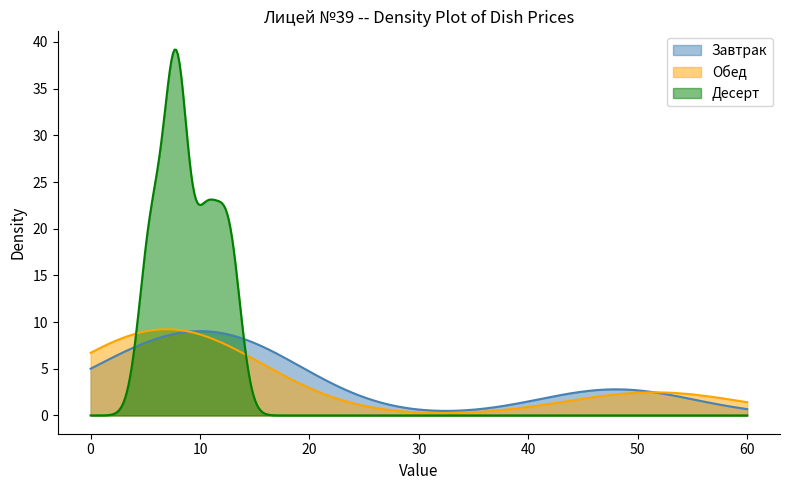

Which series has the largest range (max minus min)?

Десерт